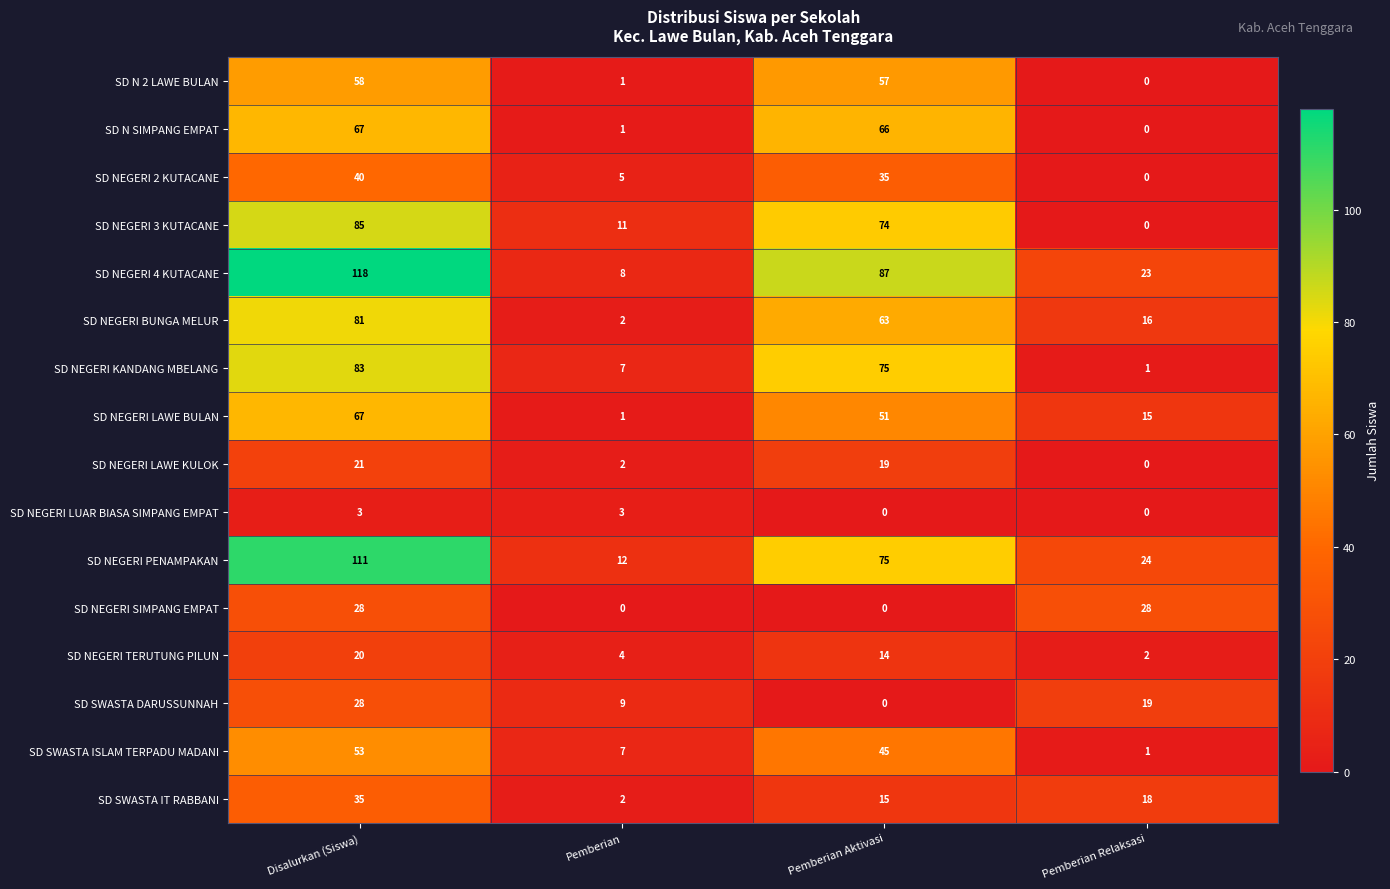

How many categories are shown in the chart?

4